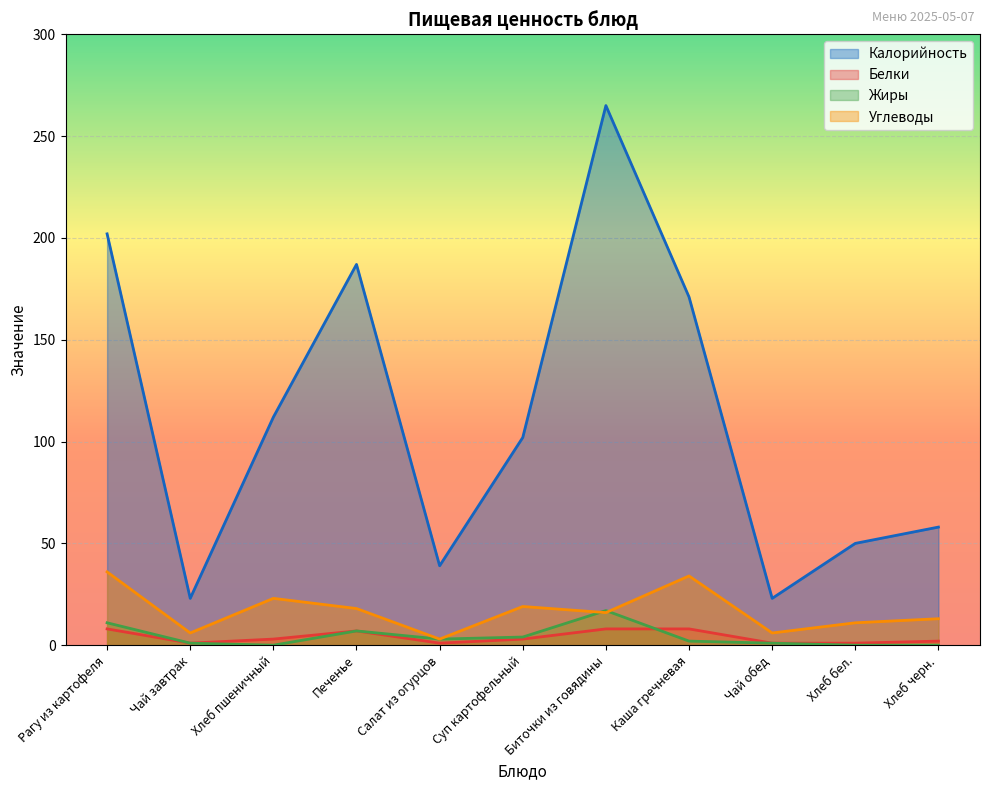

What is the difference between the highest and lowest values at Биточки из говядины?

257